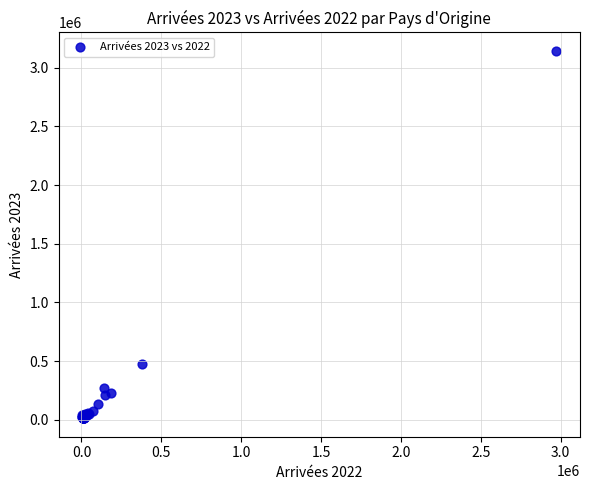

What Y value in the scatter plot is closest to 1578482?

472075